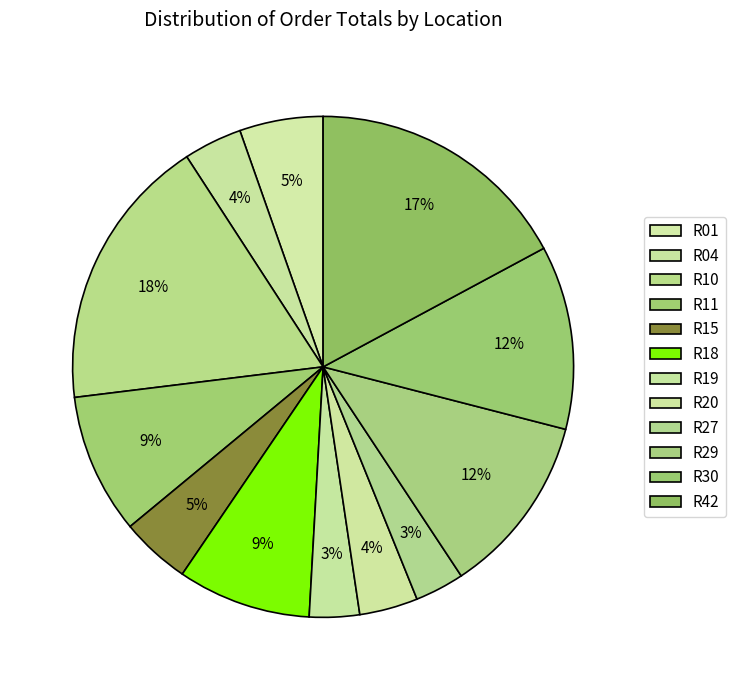

Is there any slice that represents more than half of the pie?

No